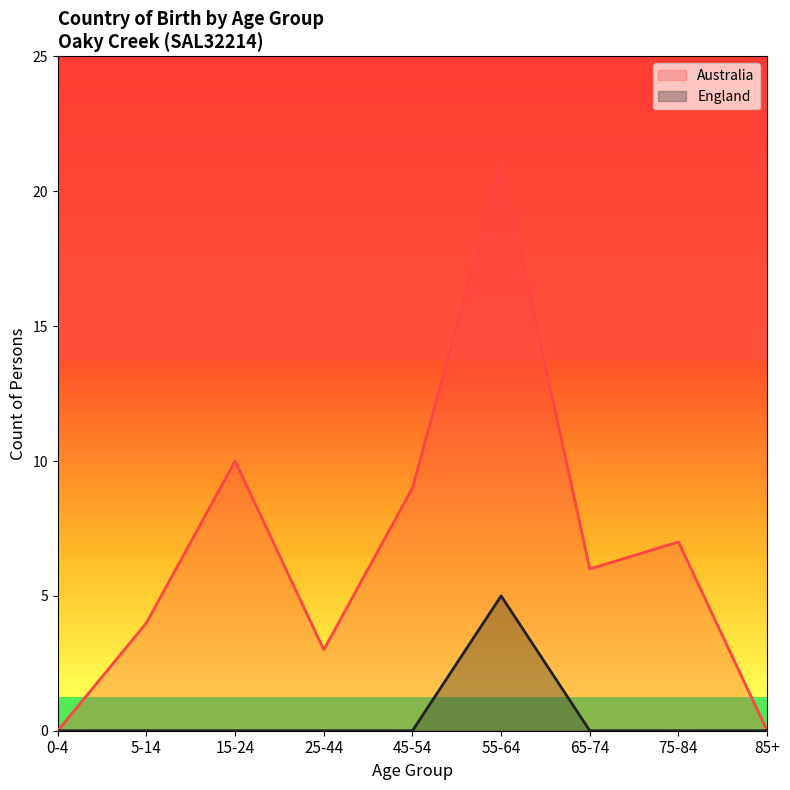

Rank the series at 85+ from highest to lowest value.

Australia, England